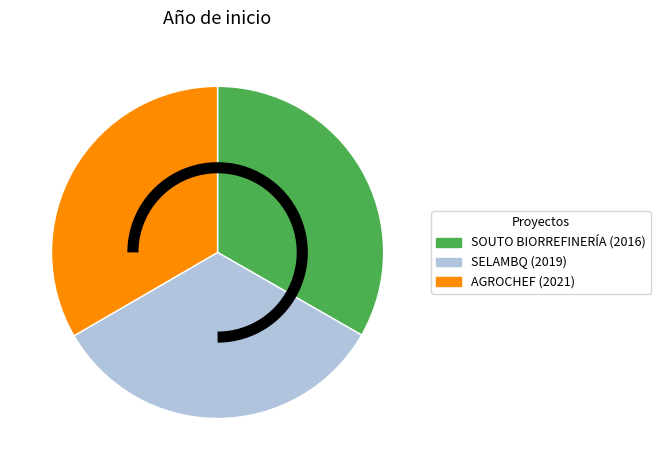

Does SOUTO BIORREFINERÍA account for over 50% of the chart?

No